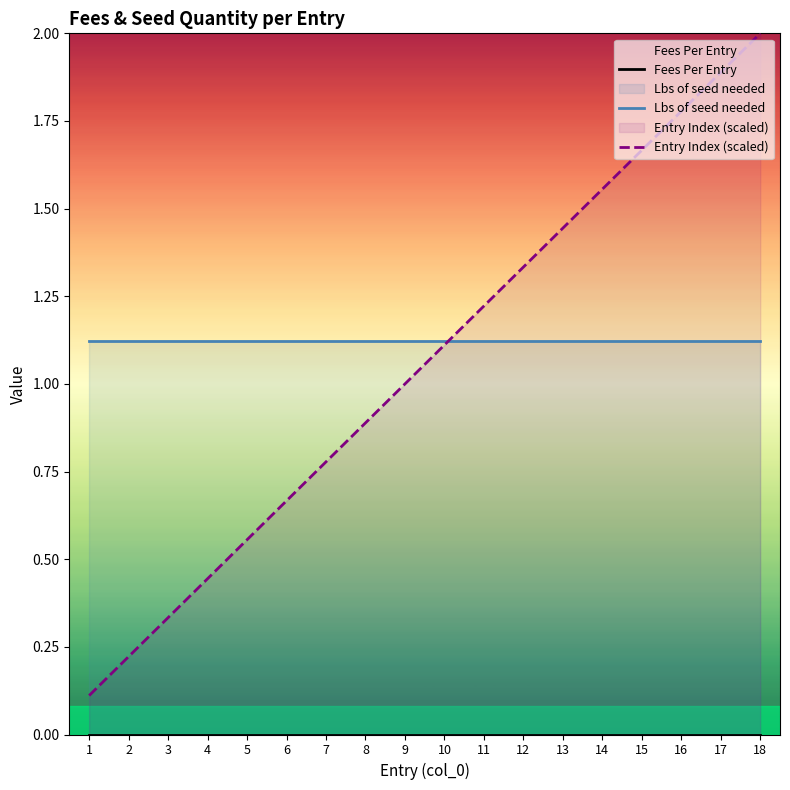

Where is Fees Per Entry nearest to the value 0?

1